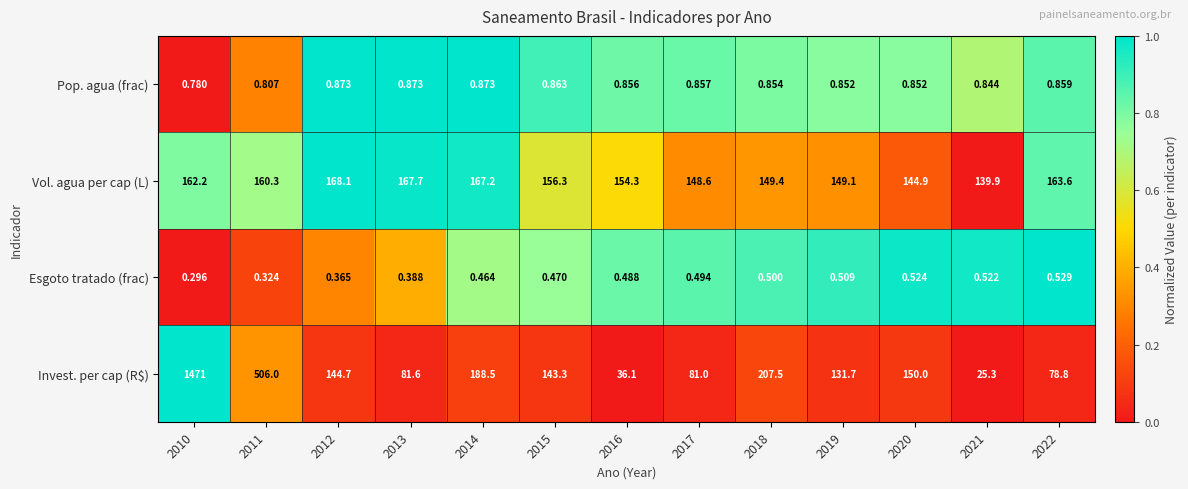

Which series has the widest spread of values?

Invest. per cap (R$)